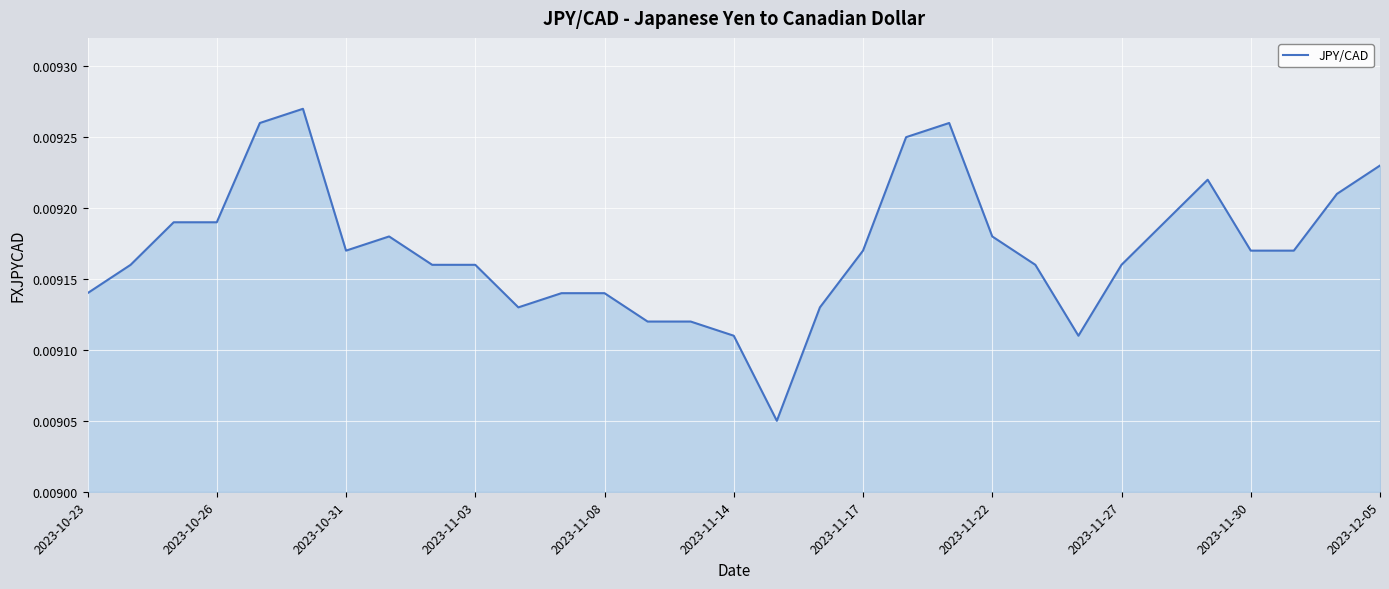

Does the chart have visible grid lines?

Yes